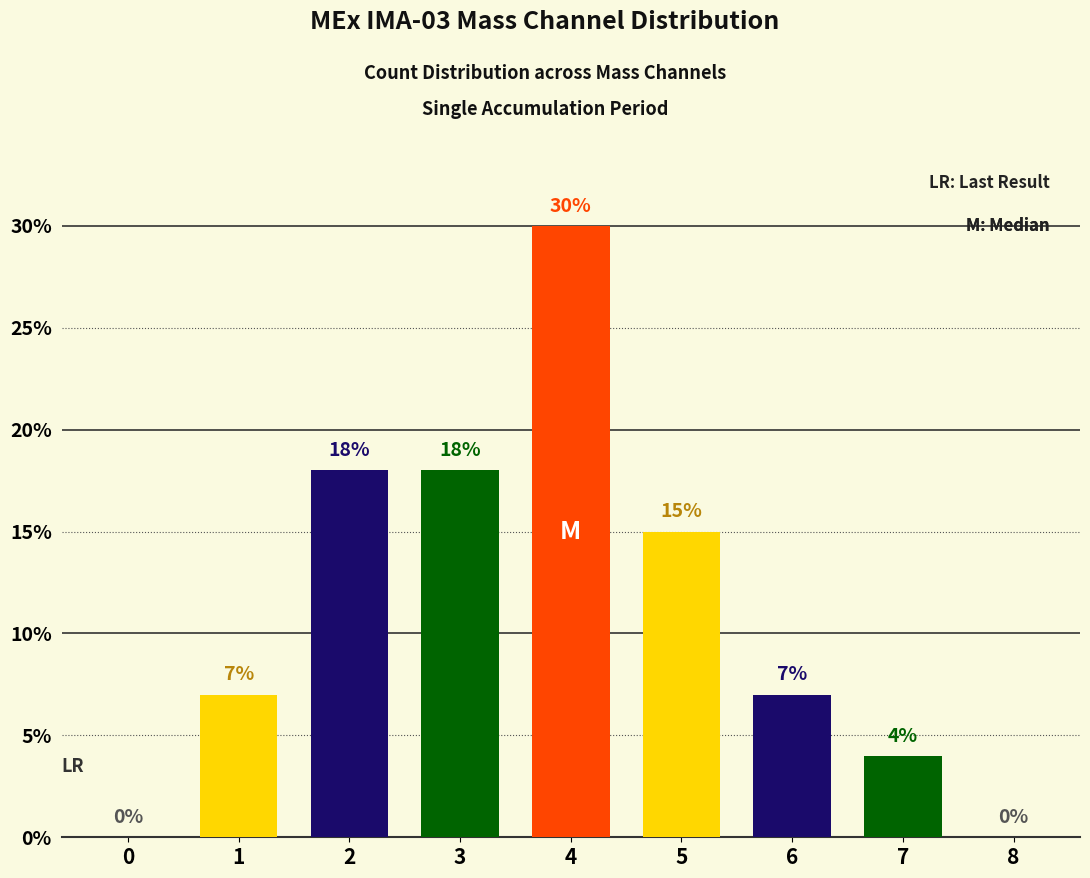

Count the number of data series in this chart.

1